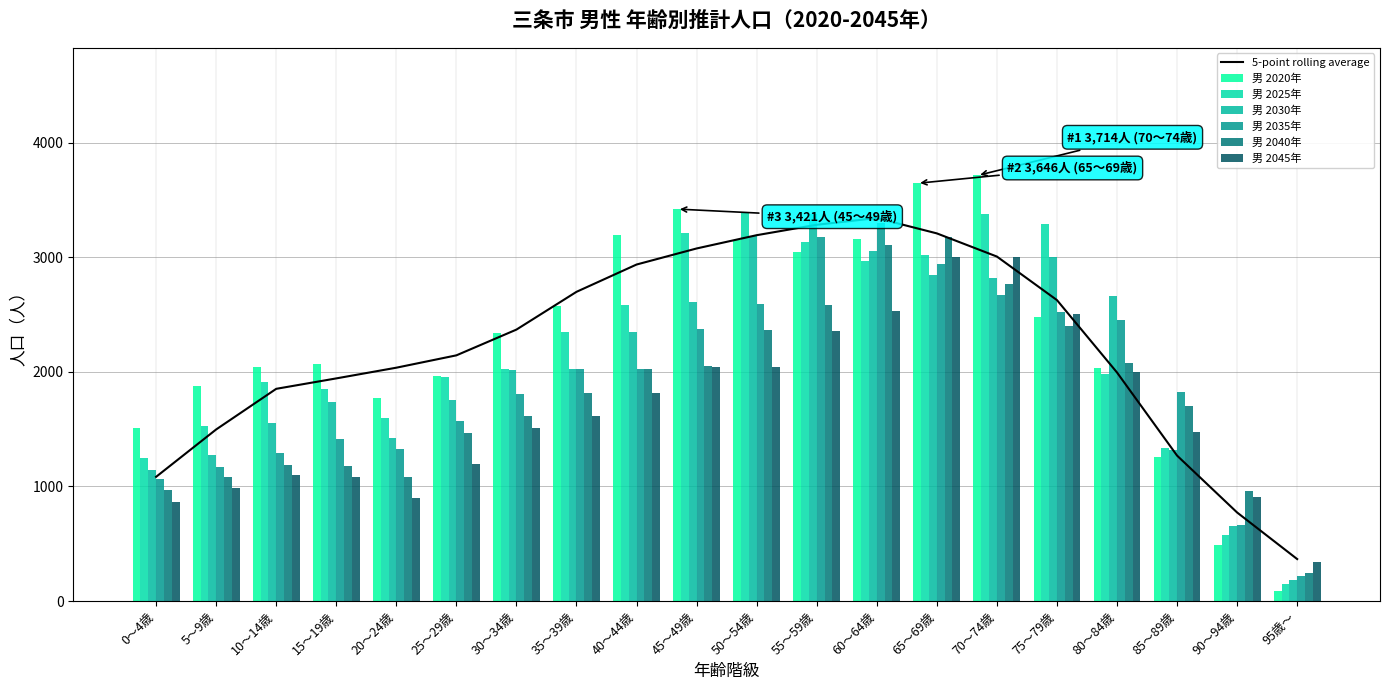

Reading left to right, transcribe all the data shown in this chart.

男 2020年: 1506	1875	2040	2067	1773	1961	2342	2579	3191	3421	3152	3043	3158	3646	3714	2483	2032	1258	487	87
男 2025年: 1250	1528	1909	1855	1594	1959	2025	2351	2581	3213	3395	3134	2965	3018	3382	3295	1979	1337	573	150
男 2030年: 1147	1271	1557	1735	1425	1758	2017	2028	2352	2607	3189	3375	3056	2843	2822	3006	2662	1320	652	184
男 2035年: 1063	1167	1295	1416	1331	1570	1811	2021	2028	2376	2592	3175	3296	2939	2669	2524	2451	1826	664	219
男 2040年: 968	1081	1189	1177	1087	1467	1616	1814	2023	2050	2364	2584	3107	3176	2769	2402	2080	1705	957	241
男 2045年: 864	985	1102	1080	902	1199	1511	1618	1816	2046	2039	2358	2531	3001	3000	2504	1997	1475	911	345